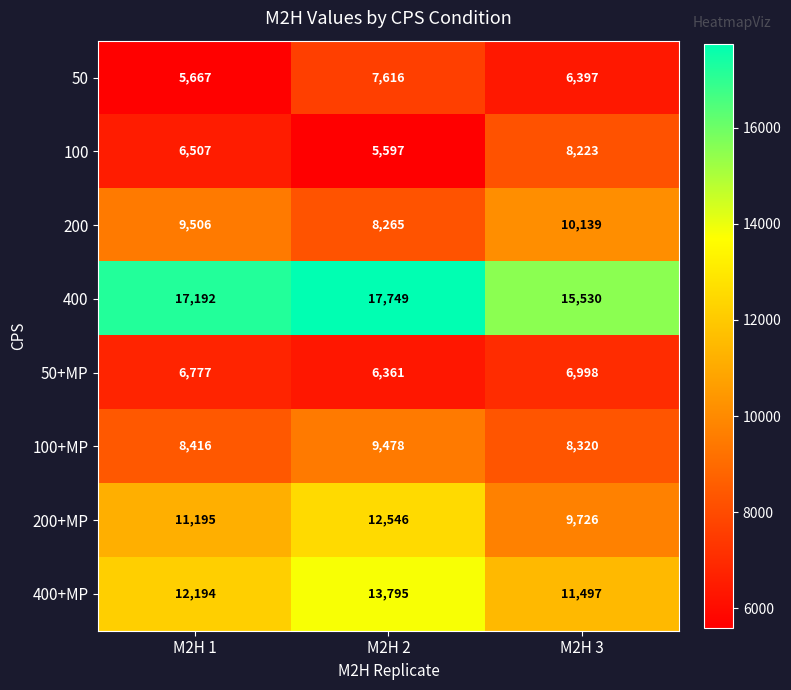

What is the difference between the highest and lowest values at M2H 2?

12152